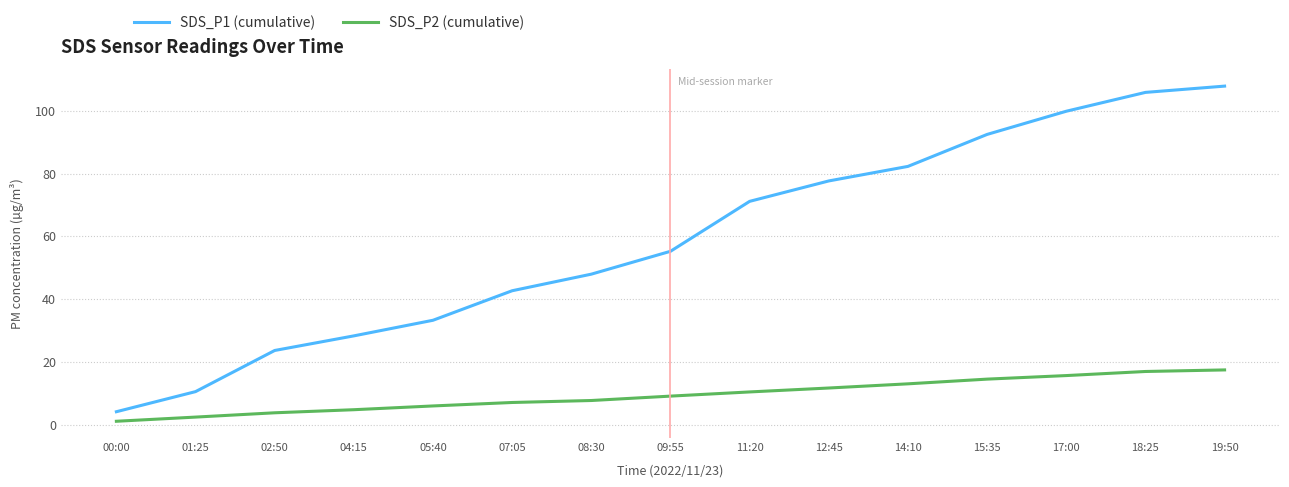

At 15:35, list the series in order from smallest to largest.

SDS_P2 (cumulative), SDS_P1 (cumulative)